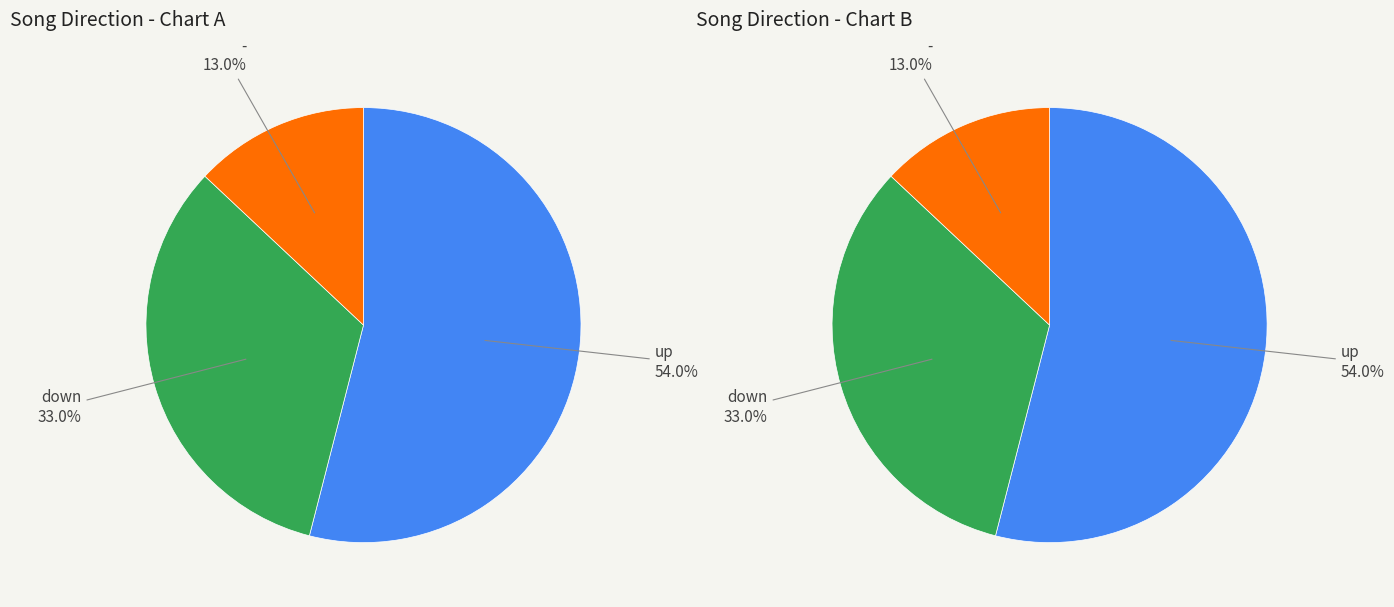

What percentage is the - slice, to the nearest percent?

13%